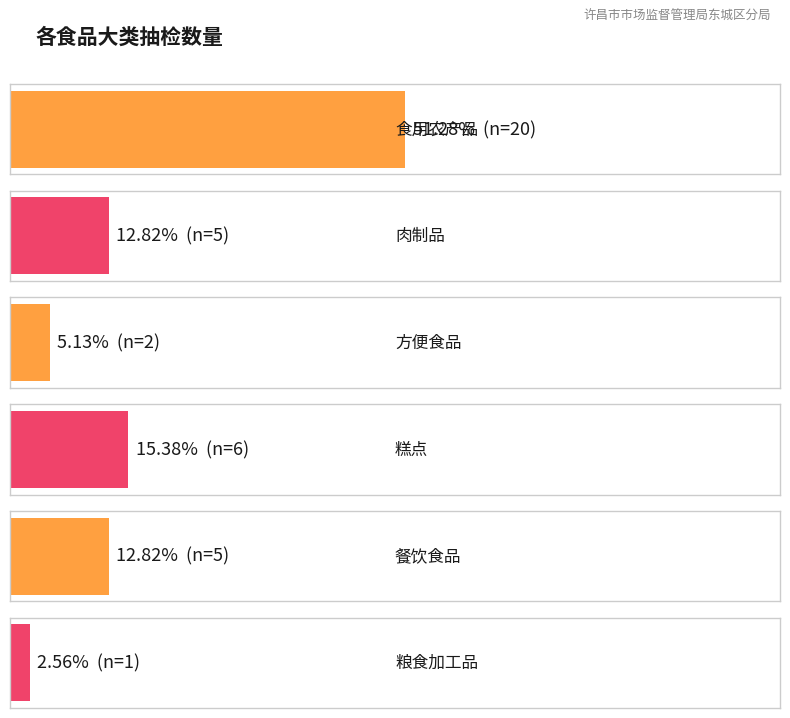

Reading left to right, what are all the values shown in this chart?

食用农产品: 20	20
肉制品: 5	5
方便食品: 2	2
糕点: 6	6
餐饮食品: 5	5
粮食加工品: 1	1